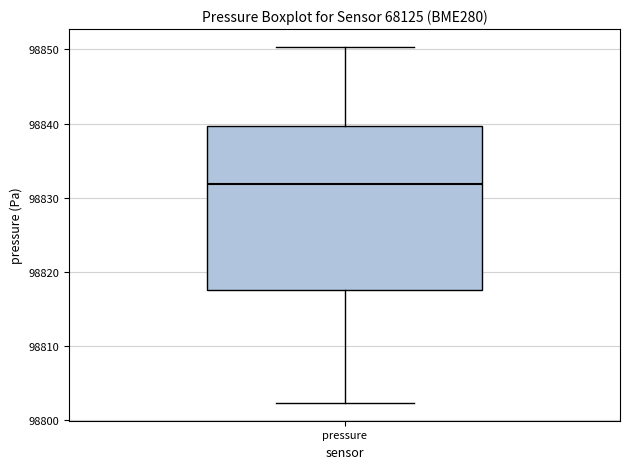

Where is the lower edge of the box for pressure on the y-axis? The values are not printed on the chart, so give them approximately, as read against the axis.

98818